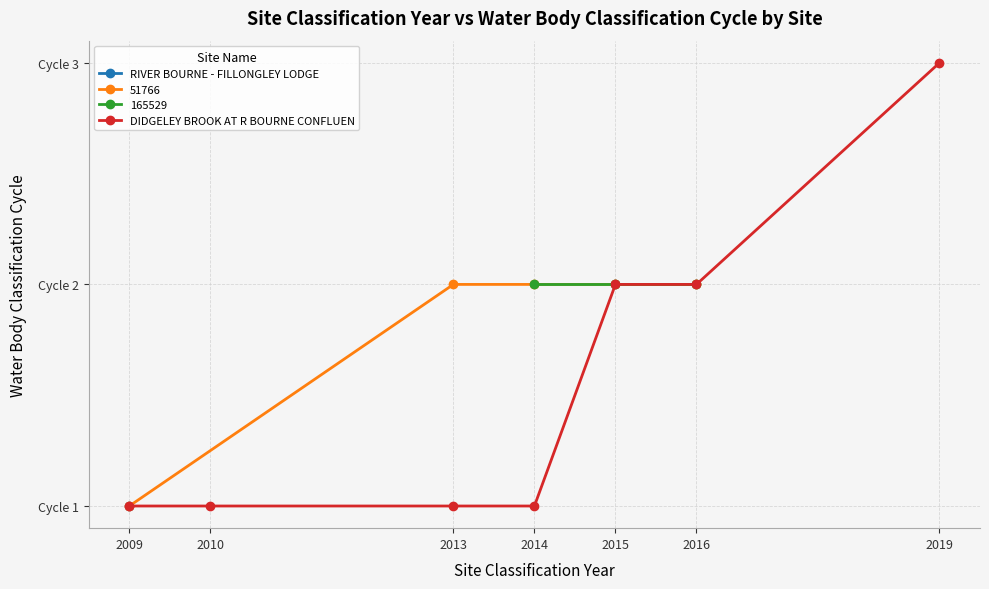

Is it true that the value at 2009 is 1?

True